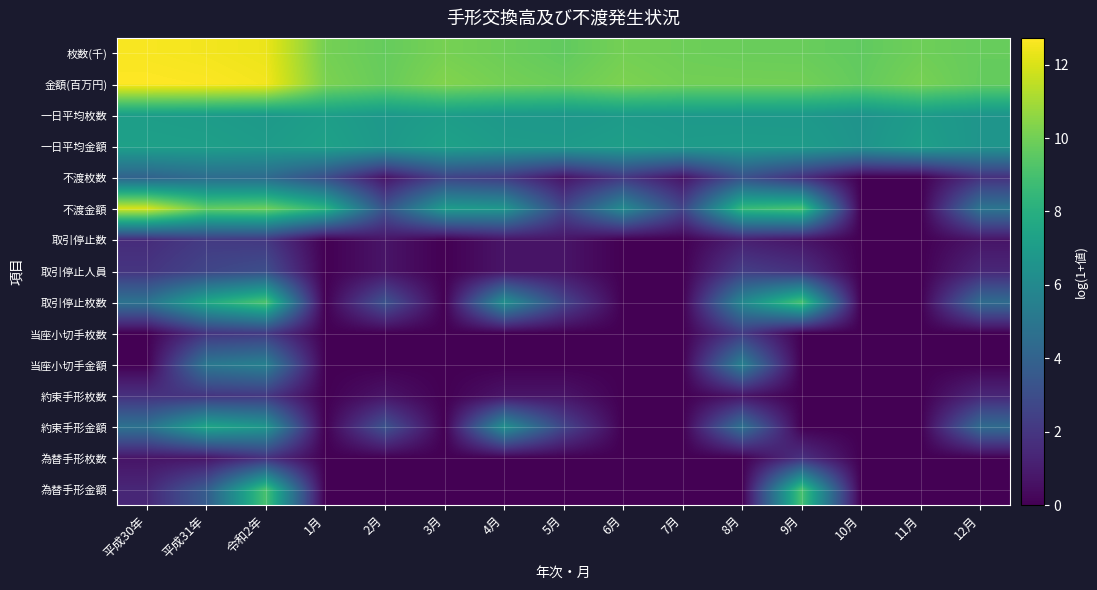

At which category is the sum across all series the highest?

令和2年